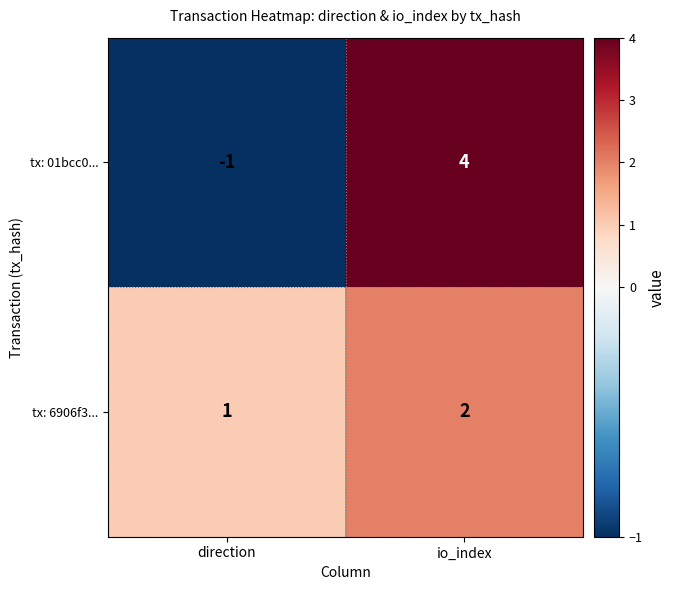

The value of tx: 01bcc0... at io_index is 4. True or false?

True